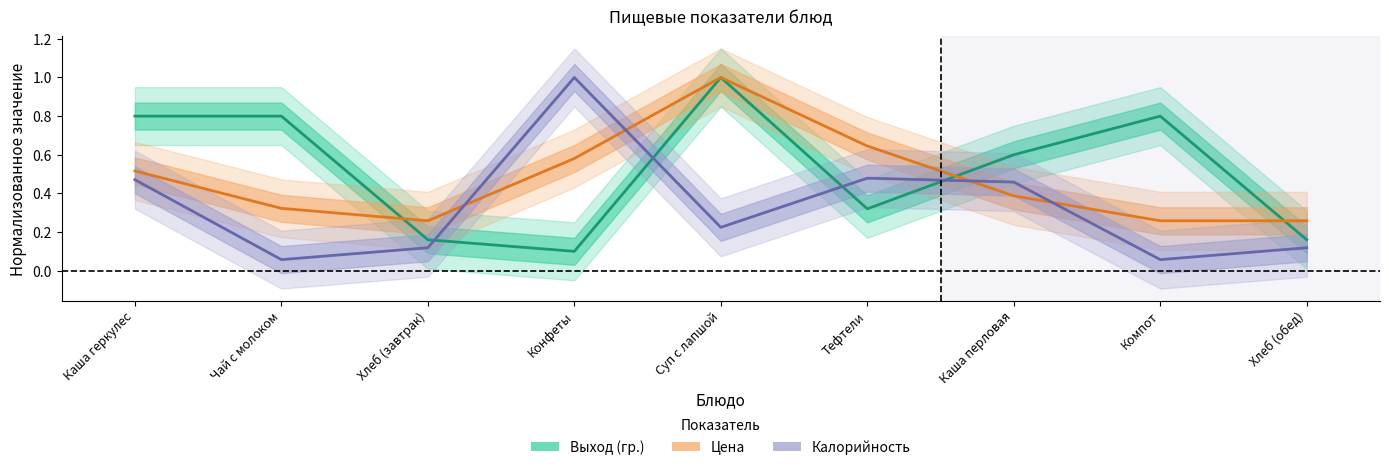

Which series has the largest range (max minus min)?

Калорийность